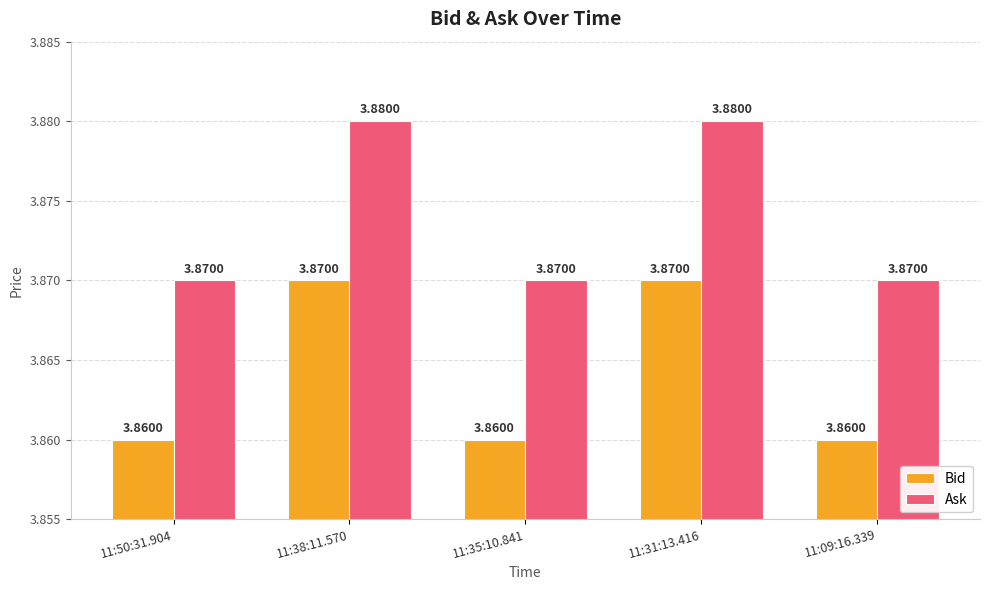

What is the total value across all series at 11:38:11.570?

7.8